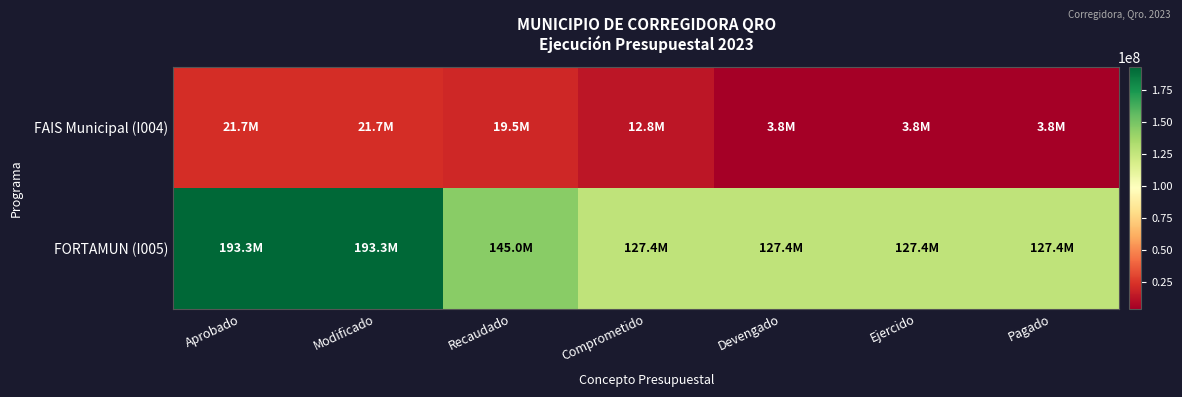

What is the difference between the highest and lowest values at Pagado?

123596841.0